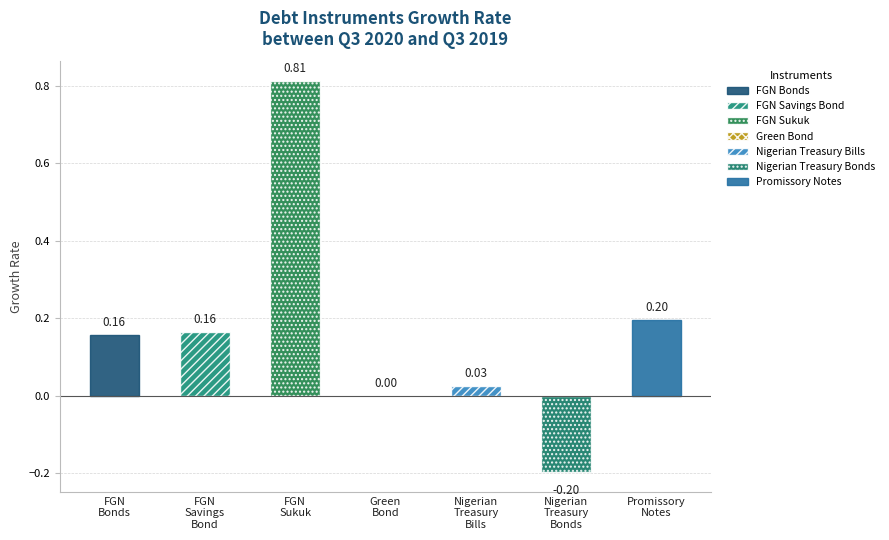

What is the label of the 1st bar from the left?

FGN Bonds